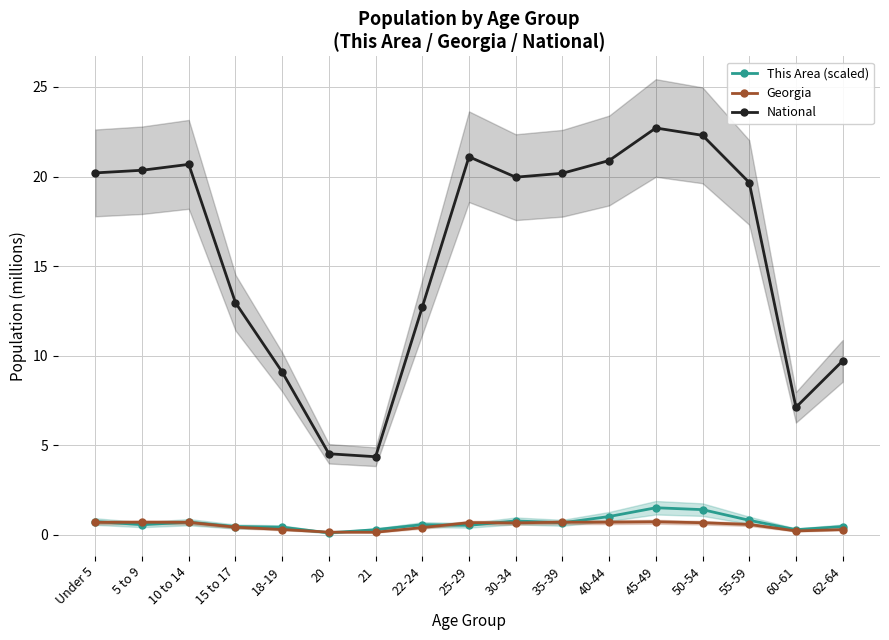

What is the sum of all National values?

268.5